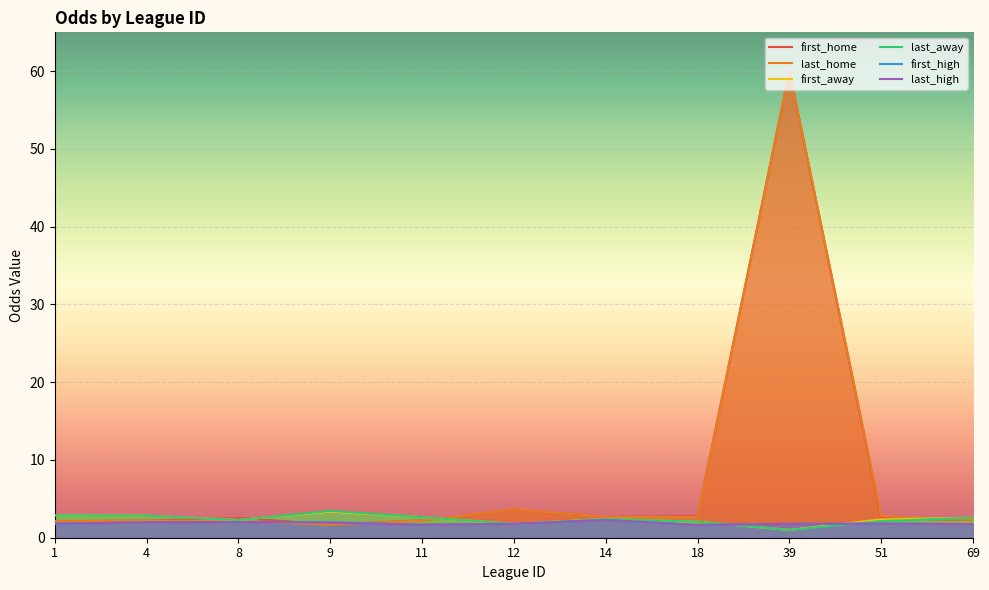

What is the spread (max minus min) of values at 11?

1.0